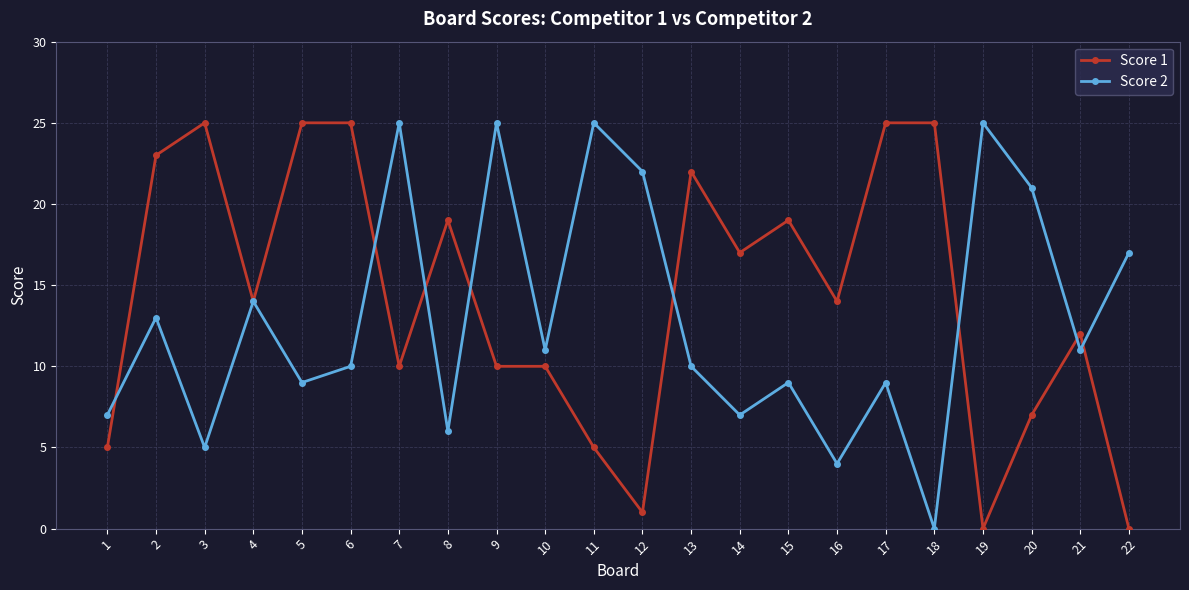

What is the difference between the maximum and minimum values in the Score 2 series?

25